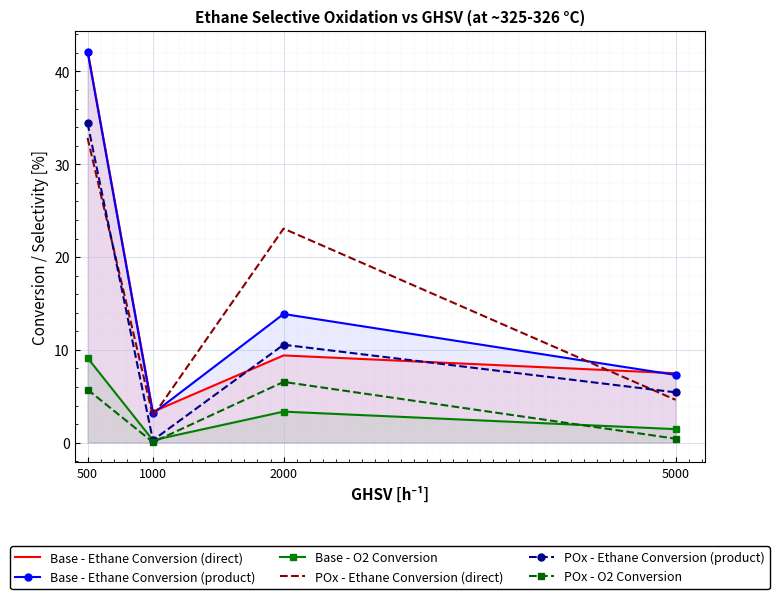

What is the difference between the highest and lowest values at 1000?

3.3